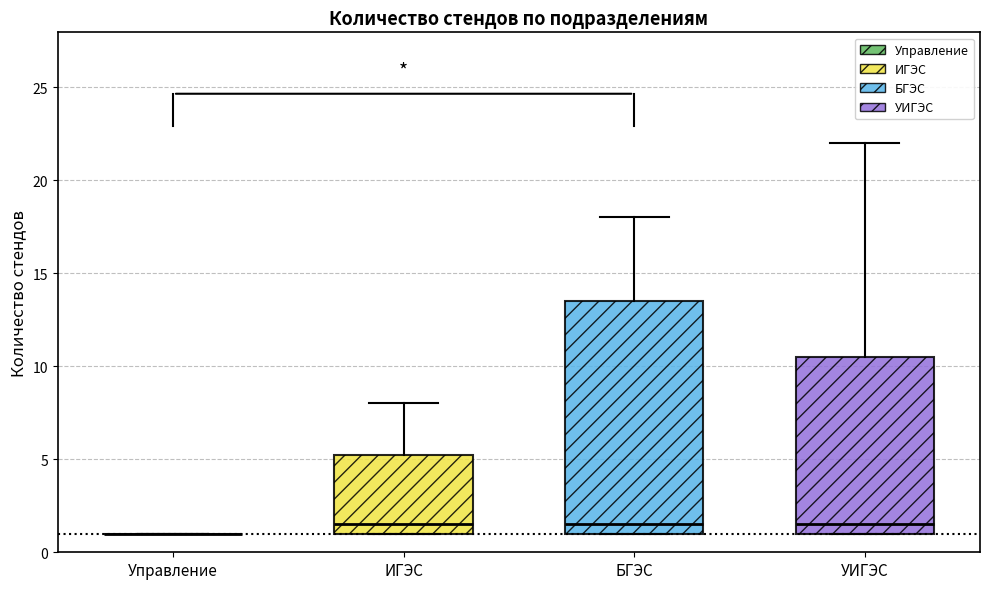

Reading left to right, transcribe this box plot: for each box, give where its median line is, the range the box spans, and where its two whiskers end, as read against the y-axis. The values are not printed on the chart, so give them approximately, as read against the axis.

Управление: box collapsed to a line at 1.0, whiskers 1.0 to 1.0
ИГЭС: median 1.5, box 1.0 to 5.5, whiskers 1.0 to 8.0
БГЭС: median 1.5, box 1.0 to 13.5, whiskers 1.0 to 18.0
УИГЭС: median 1.5, box 1.0 to 10.5, whiskers 1.0 to 22.0